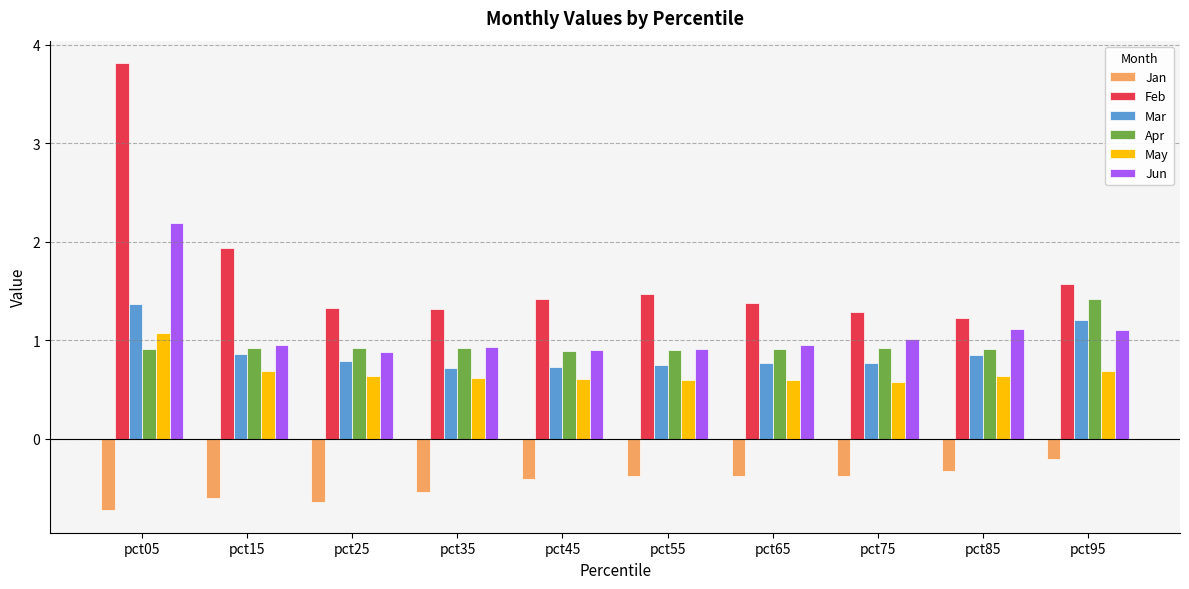

What is the difference between the maximum and minimum values in the Jun series?

1.3